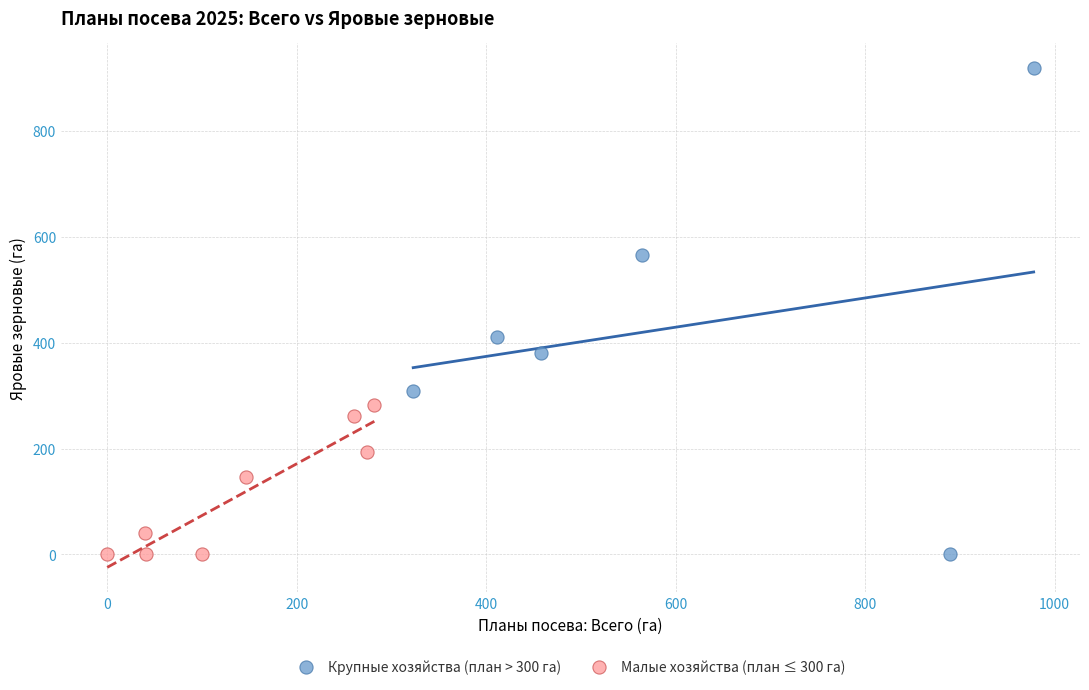

Which series contains the highest Y value?

Крупные хозяйства (план > 300 га)